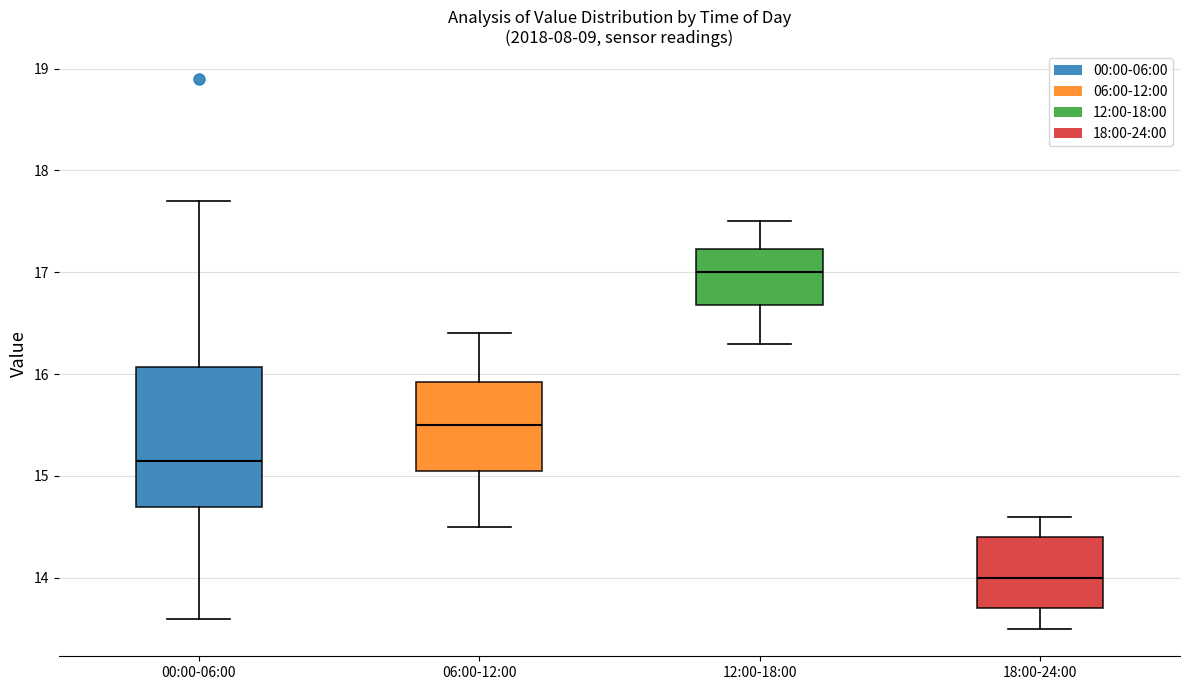

Which box is the tallest, from its lower edge to its upper edge?

00:00-06:00